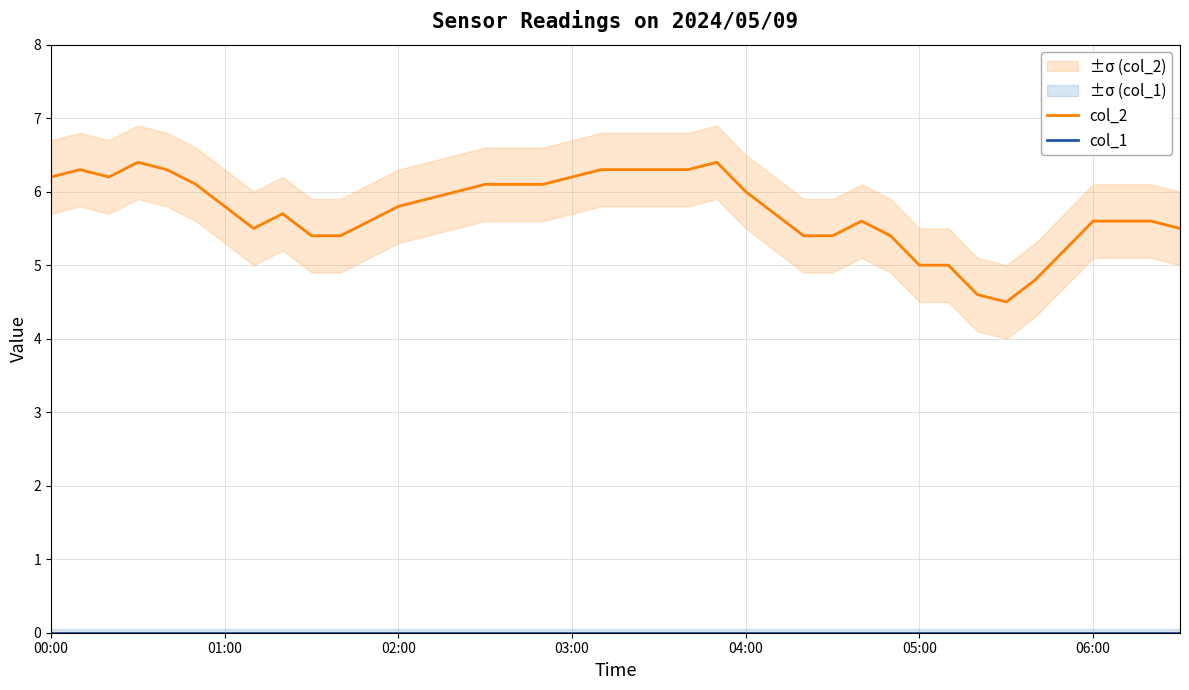

Rank the series by their maximum value, from highest to lowest.

col_2, col_1